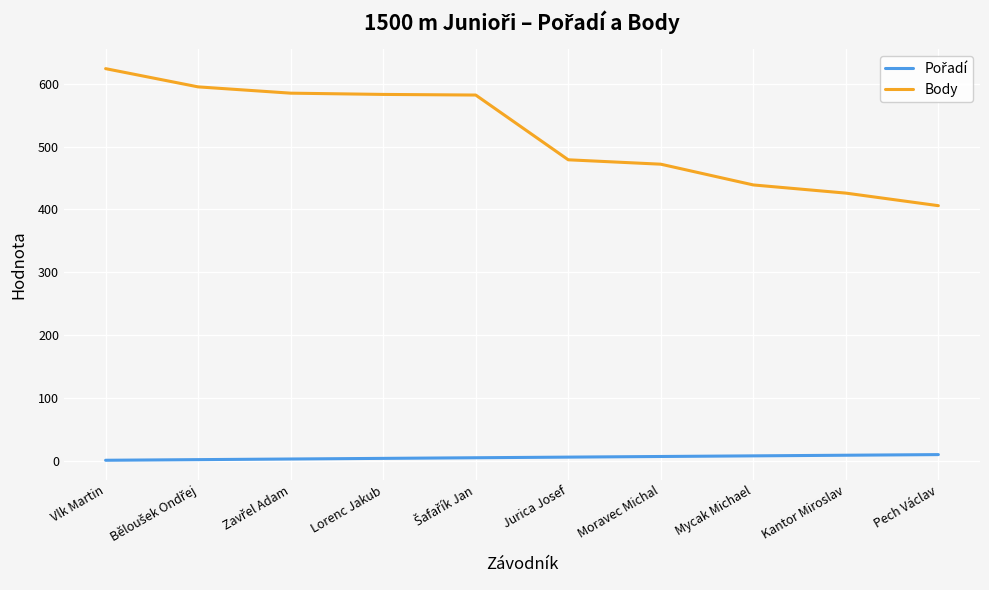

Which series has the largest range (max minus min)?

Body